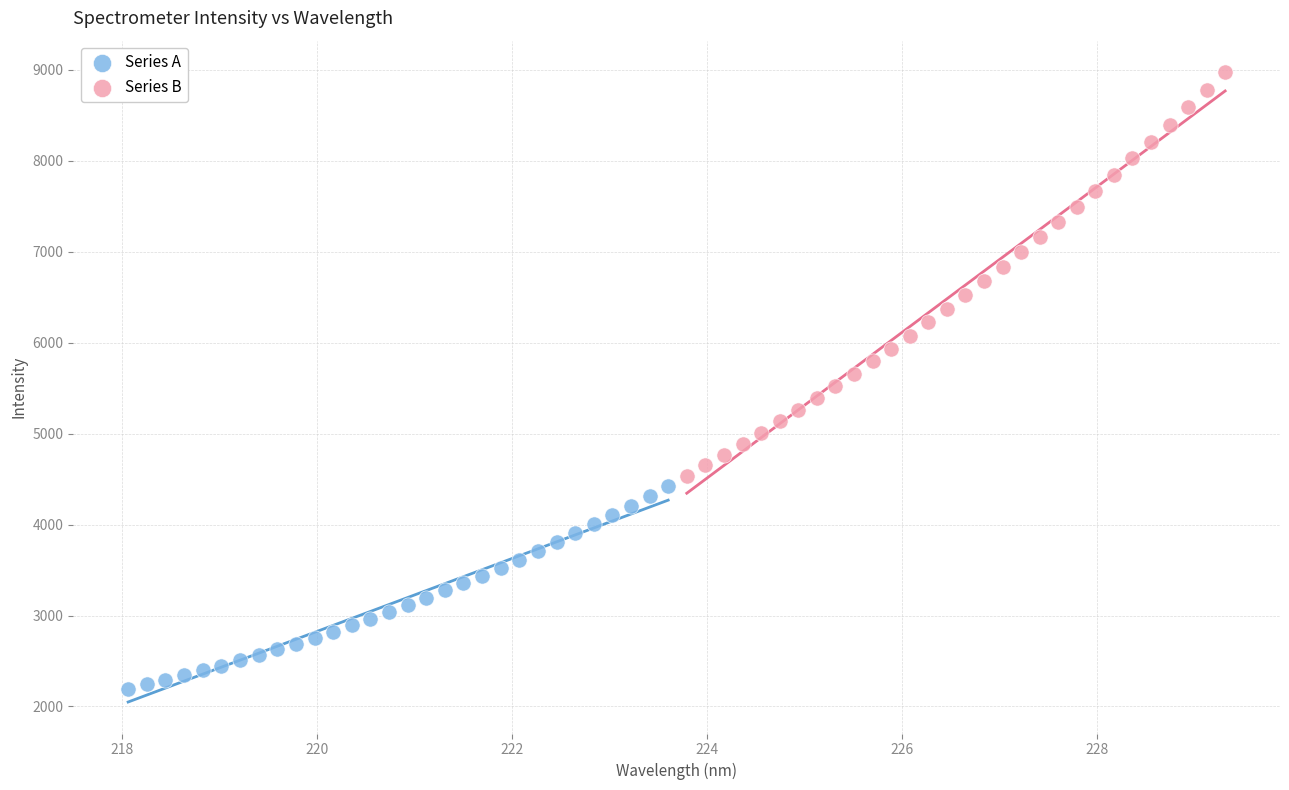

Which series contains the highest Y value?

Series B